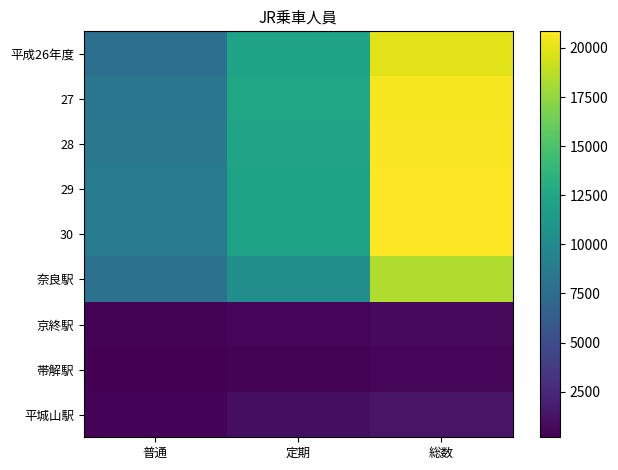

Reading left to right, extract all data points from this chart.

平成26年度: 普通=7746	定期=12195	総数=19941
27: 普通=8308	定期=12293	総数=20602
28: 普通=8444	定期=12246	総数=20691
29: 普通=8641	定期=12190	総数=20831
30: 普通=8705	定期=12140	総数=20847
奈良駅: 普通=7925	定期=10425	総数=18350
京終駅: 普通=257	定期=465	総数=723
帯解駅: 普通=176	定期=294	総数=470
平城山駅: 普通=347	定期=956	総数=1304